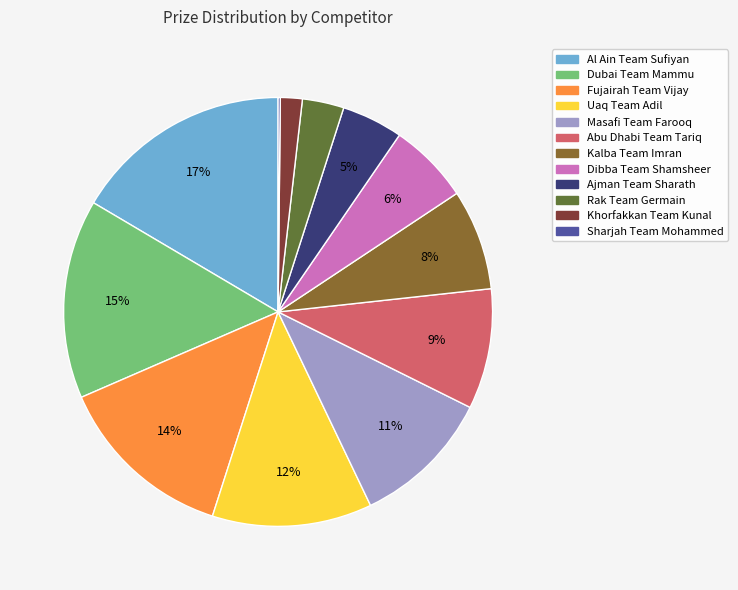

Is there any slice that represents more than half of the pie?

No